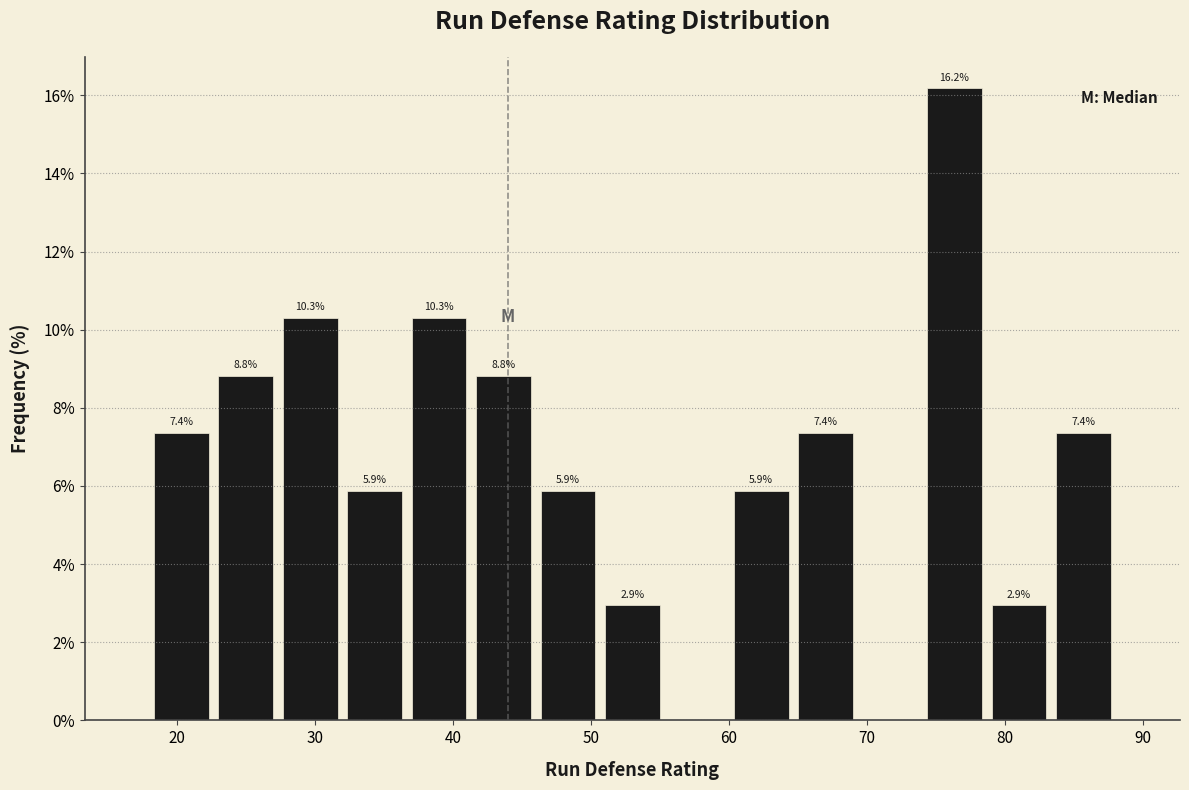

Which range on the x-axis has the tallest bar?

74 to 79